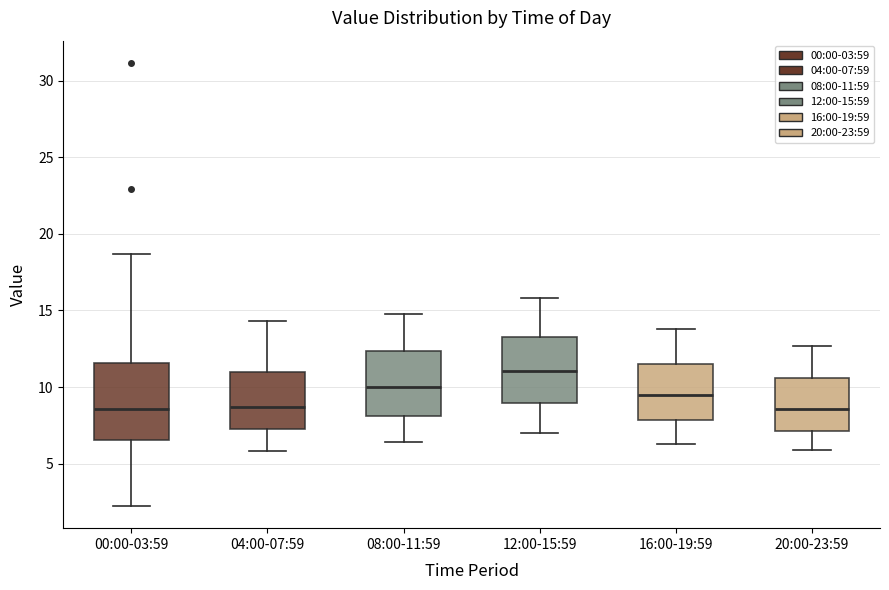

Which box has the highest median line?

12:00-15:59